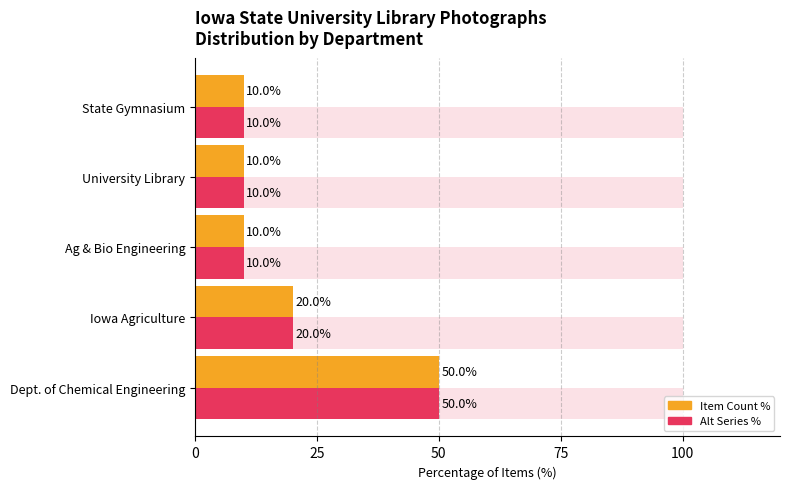

How many distinct data groups are displayed?

3